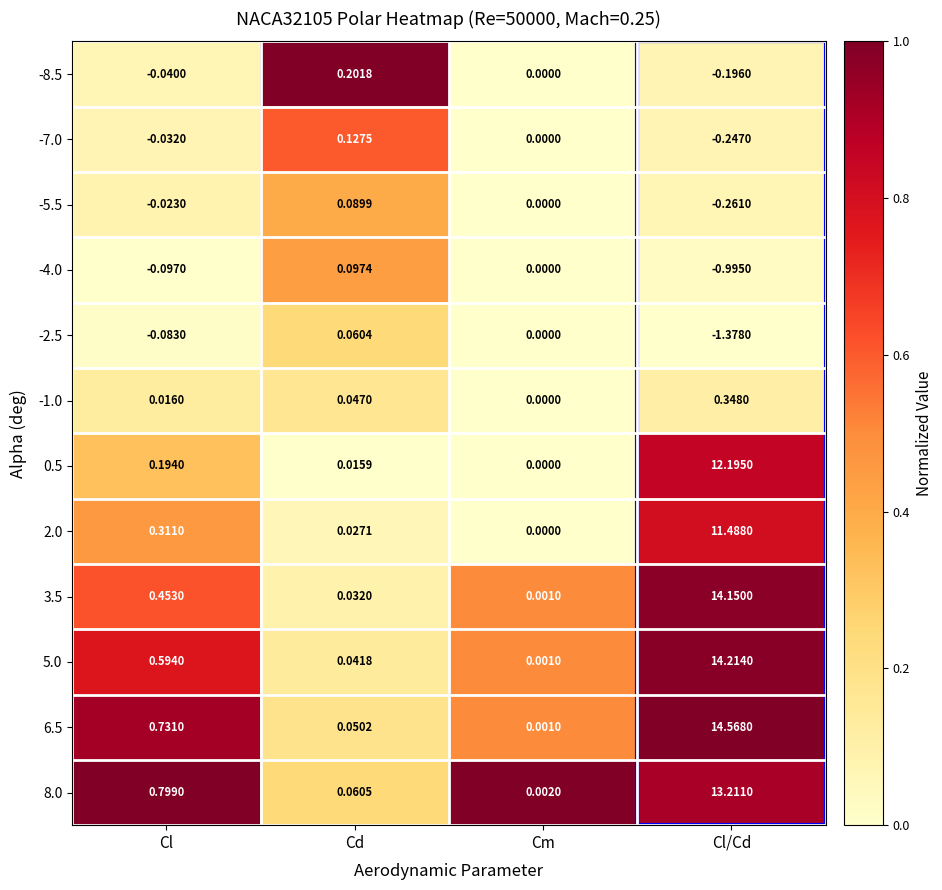

At which label does -8.5 first exceed 0?

Cd